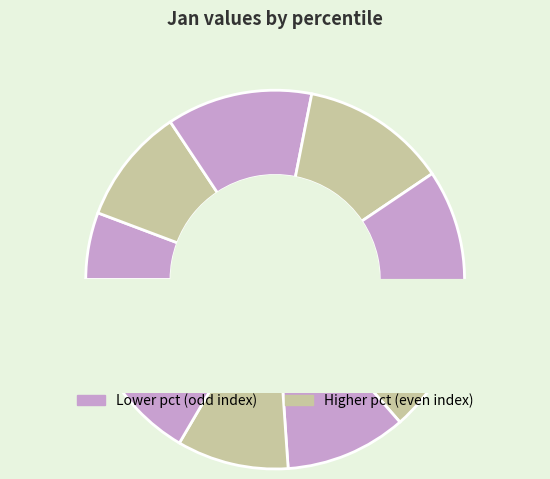

Which category has the smallest portion of the pie?

pct05